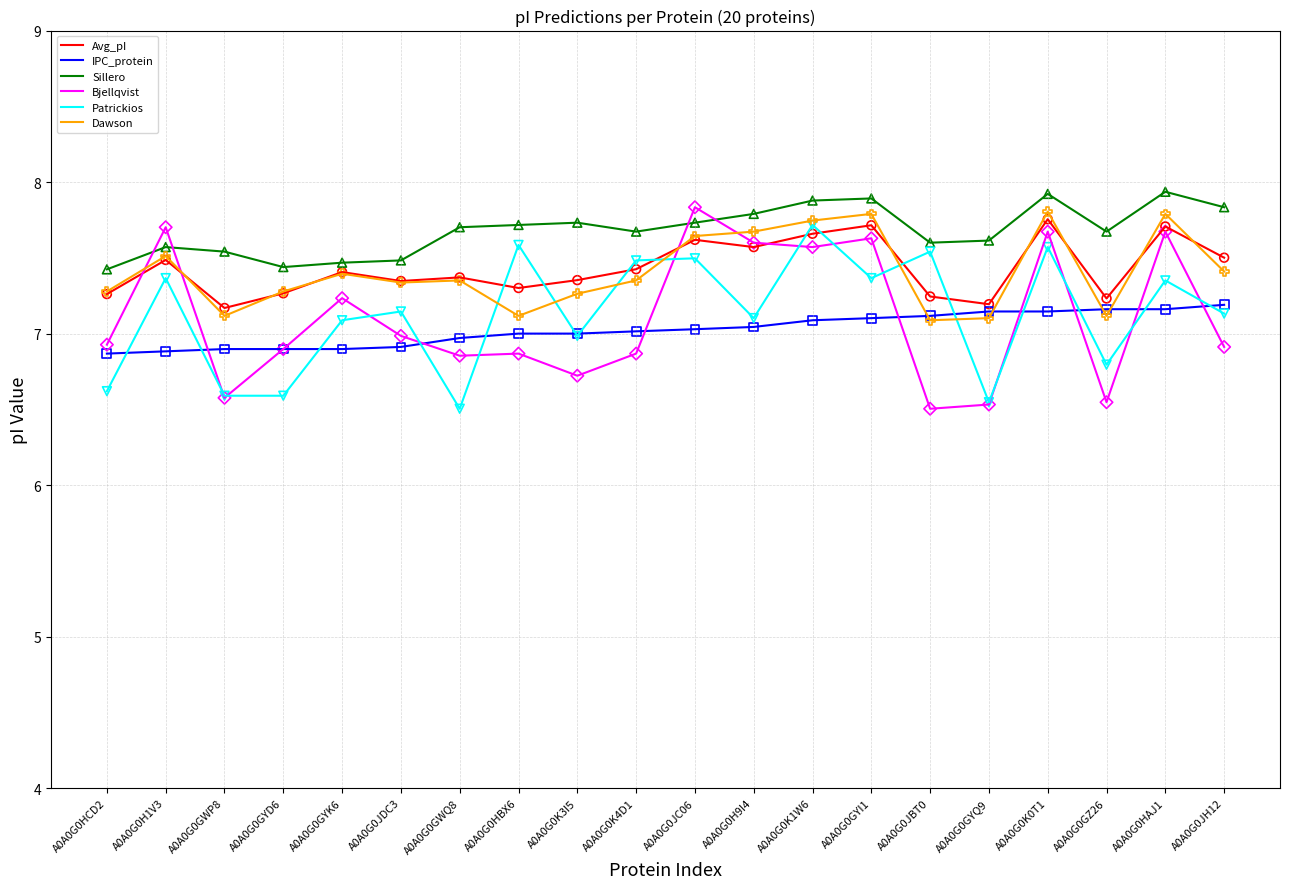

What is the total value across all series at A0A0G0HAJ1?

45.6